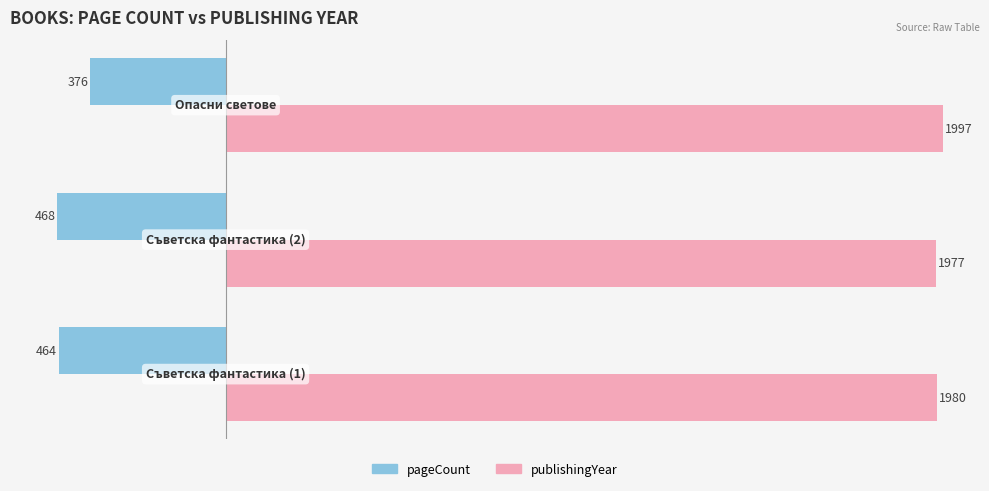

What is the minimum value shown in the chart?

-468